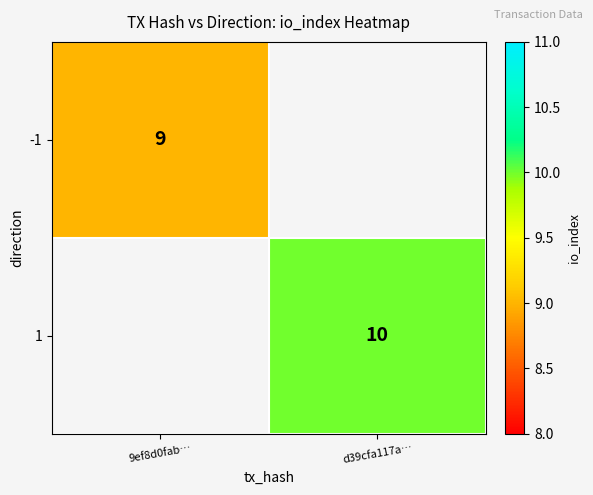

Is it true that 1 equals 14.0 at d39cfa117a…?

False